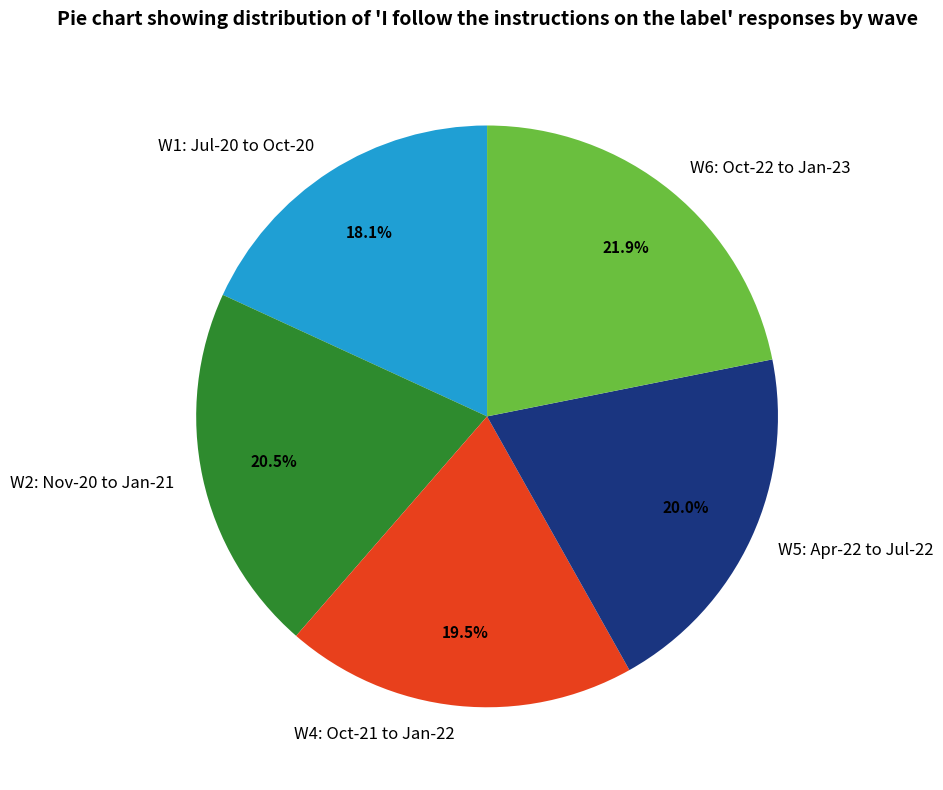

Does W5: Apr-22 to Jul-22 represent more than half of the total?

No